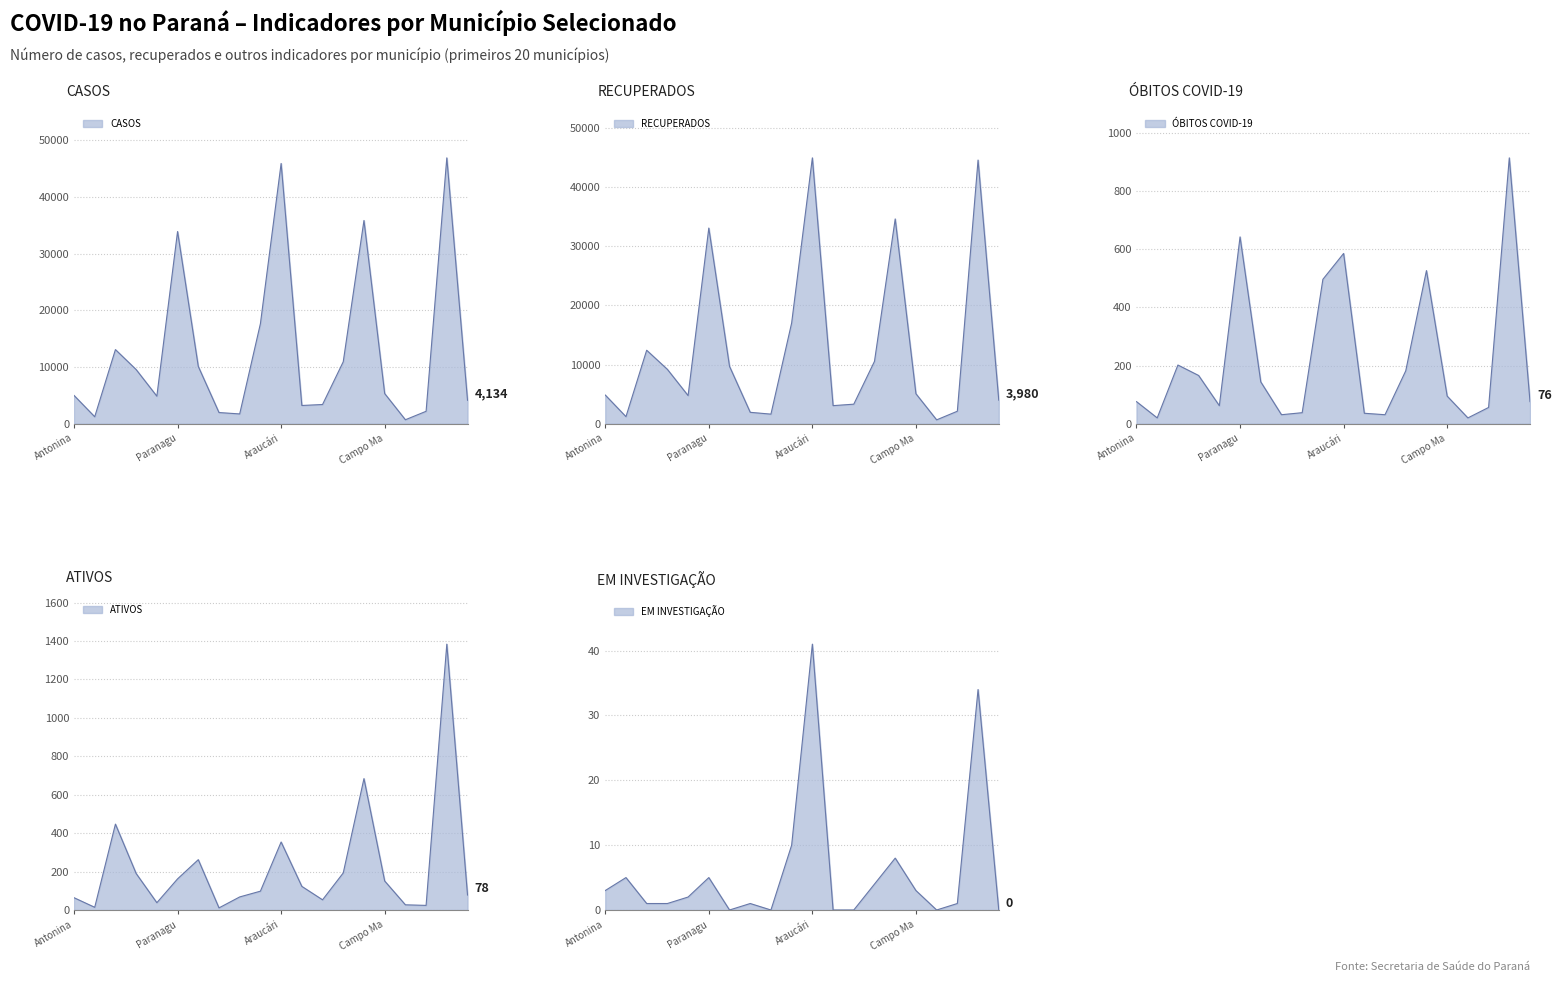

Which has a higher value, Contenda or Almirante Tamandaré?

Almirante Tamandaré